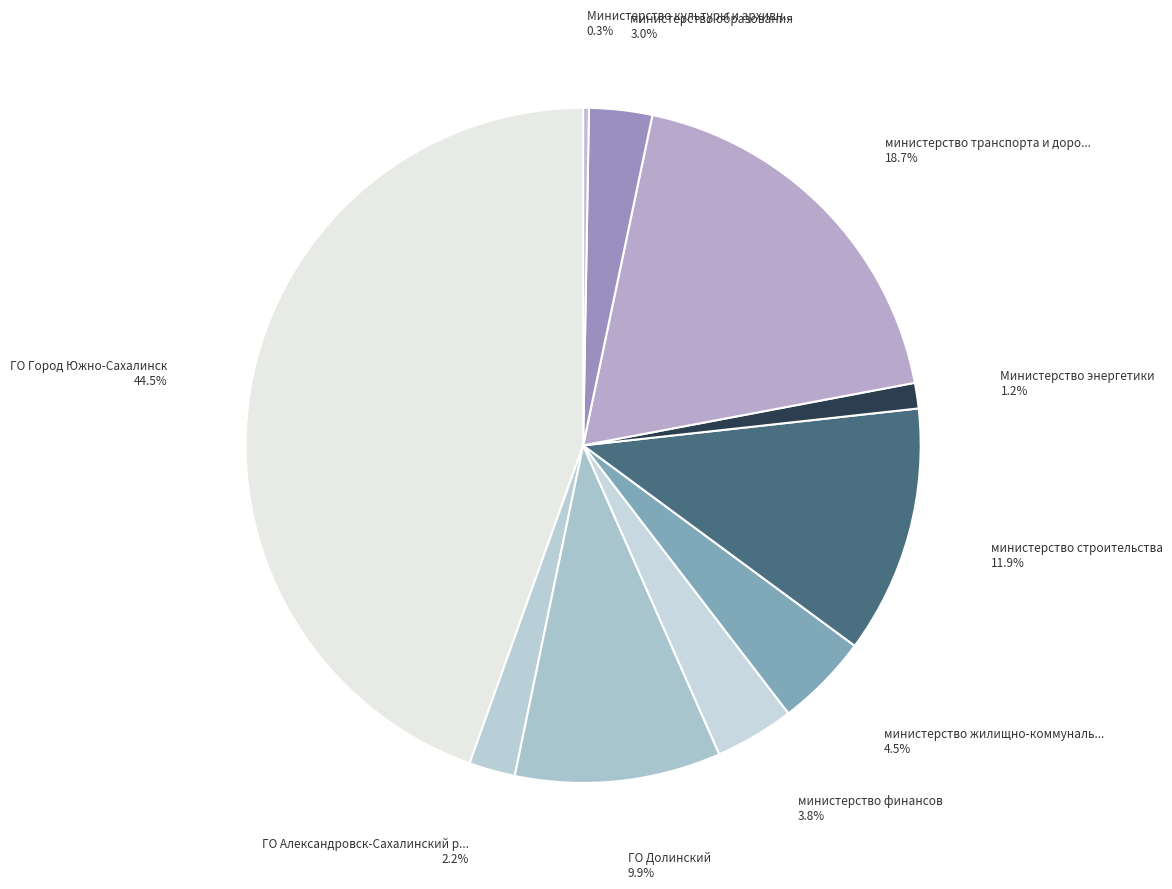

What is the smallest slice in the pie chart?

Министерство культуры и архивного дела